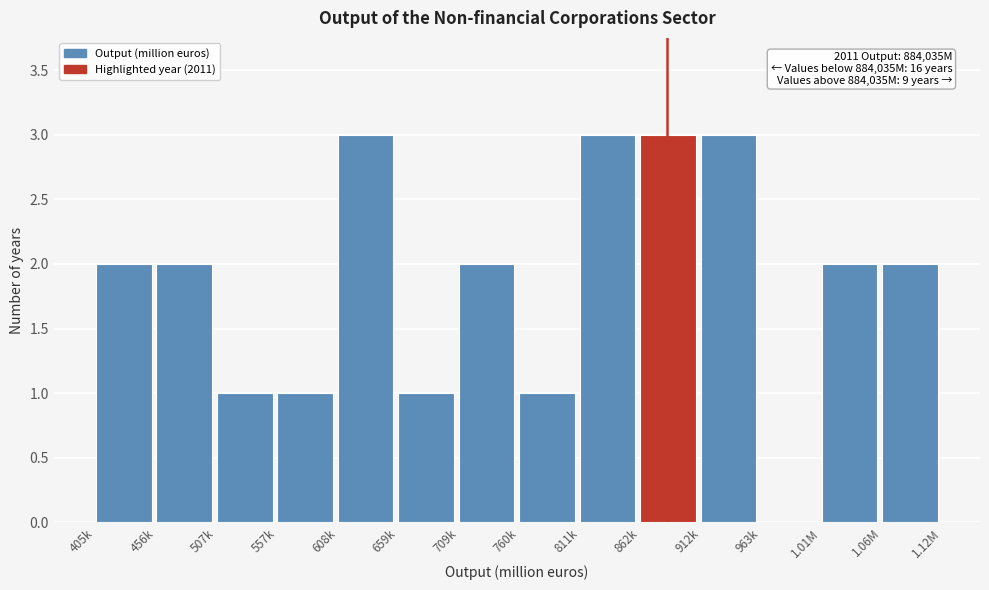

Reading left to right, list all the values displayed in this chart.

405k=2	456k=2	507k=1	557k=1	608k=3	659k=1	709k=2	760k=1	811k=3	862k=3	912k=3	963k=0	1.01M=2	1.06M=2